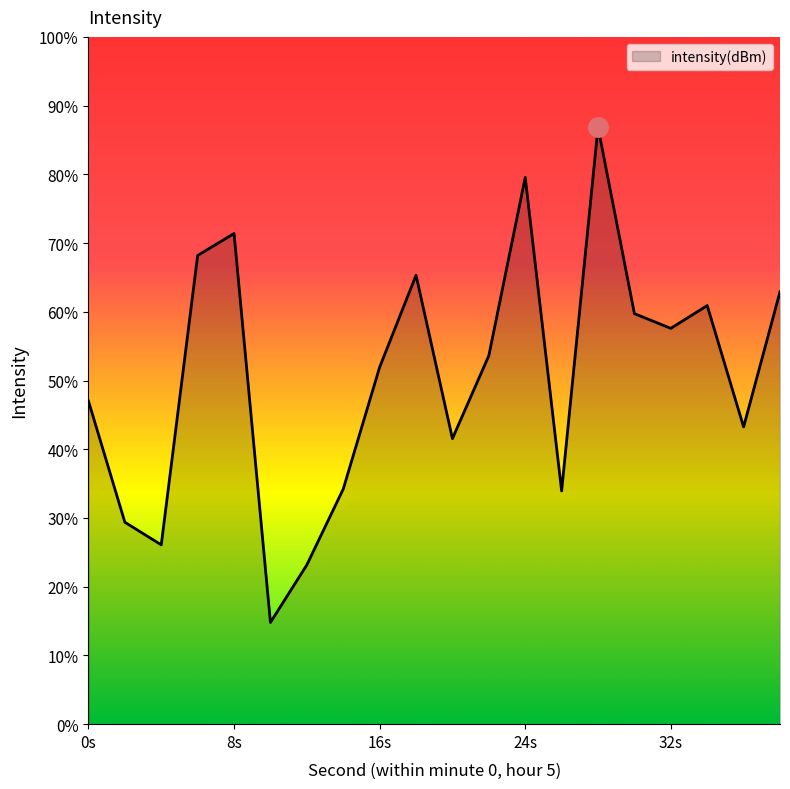

Is it true that the value at 38 is -179.7?

False